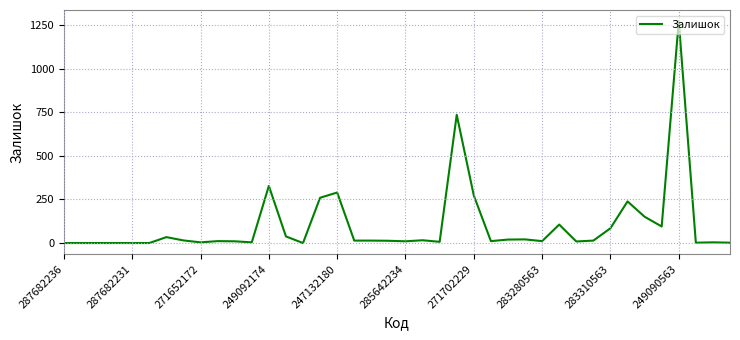

What is the greatest value displayed?

1274